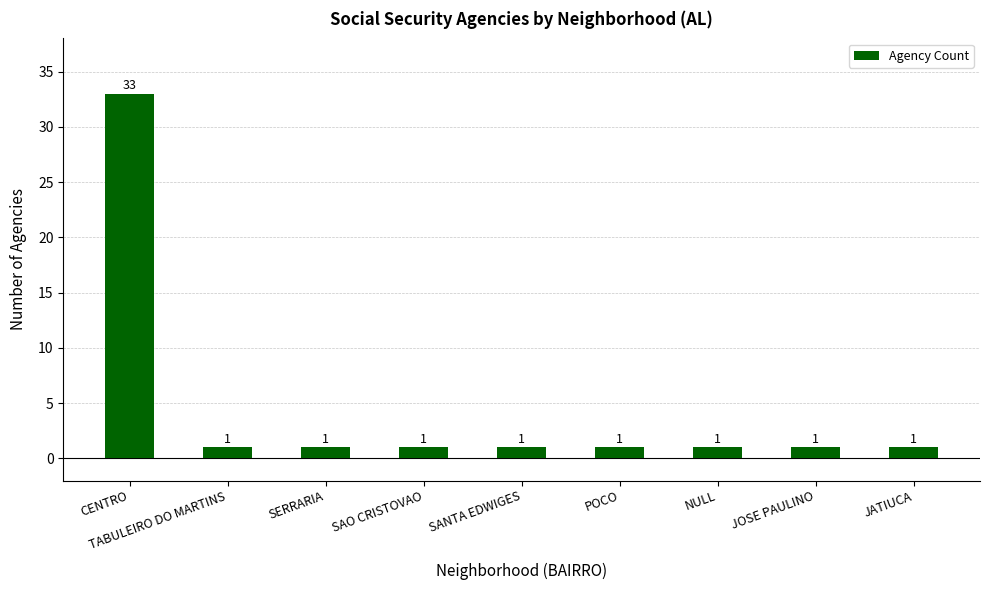

What is the greatest value displayed?

33